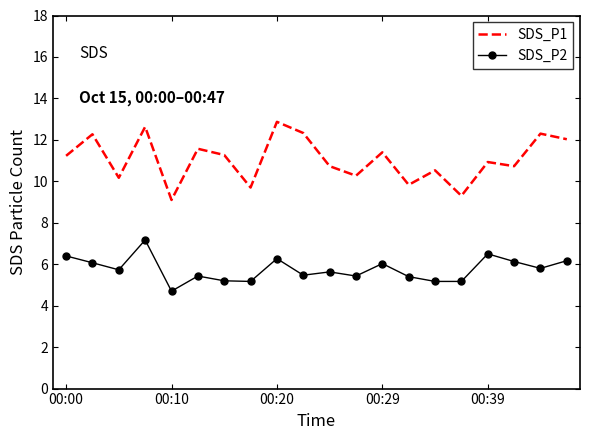

Which series has the largest total across all categories?

SDS_P1